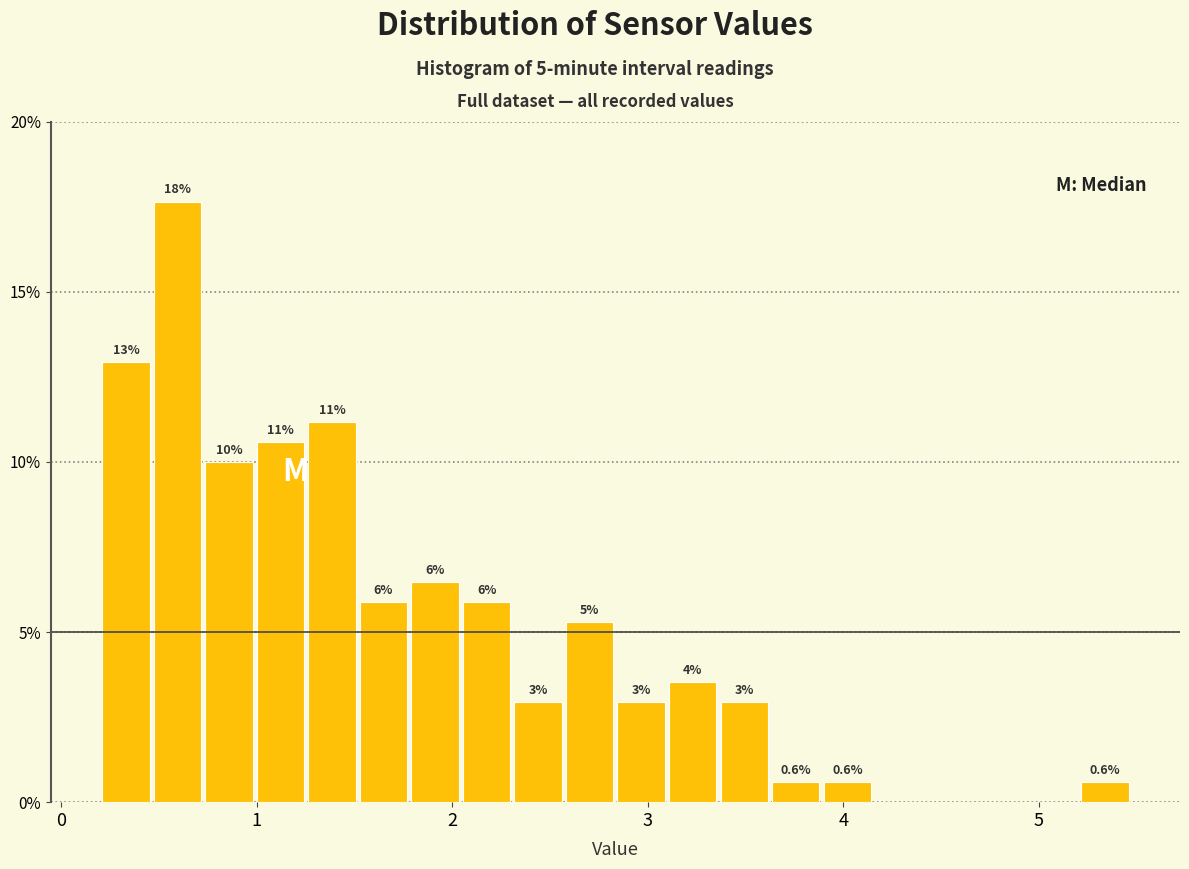

Around what value on the x-axis is the tallest bar? Give the approximate position of its centre, as read against the axis.

0.6